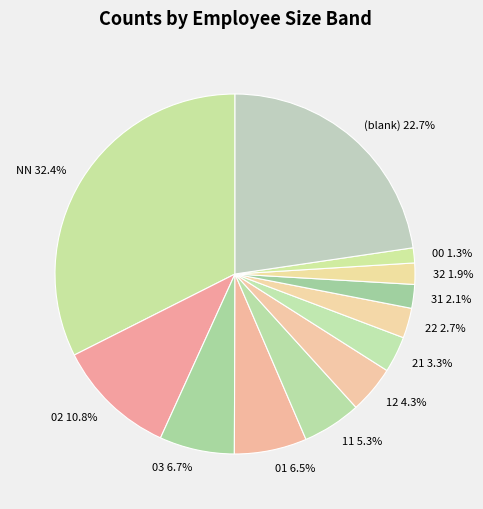

Do NN and 11 together represent more than half of the pie?

No